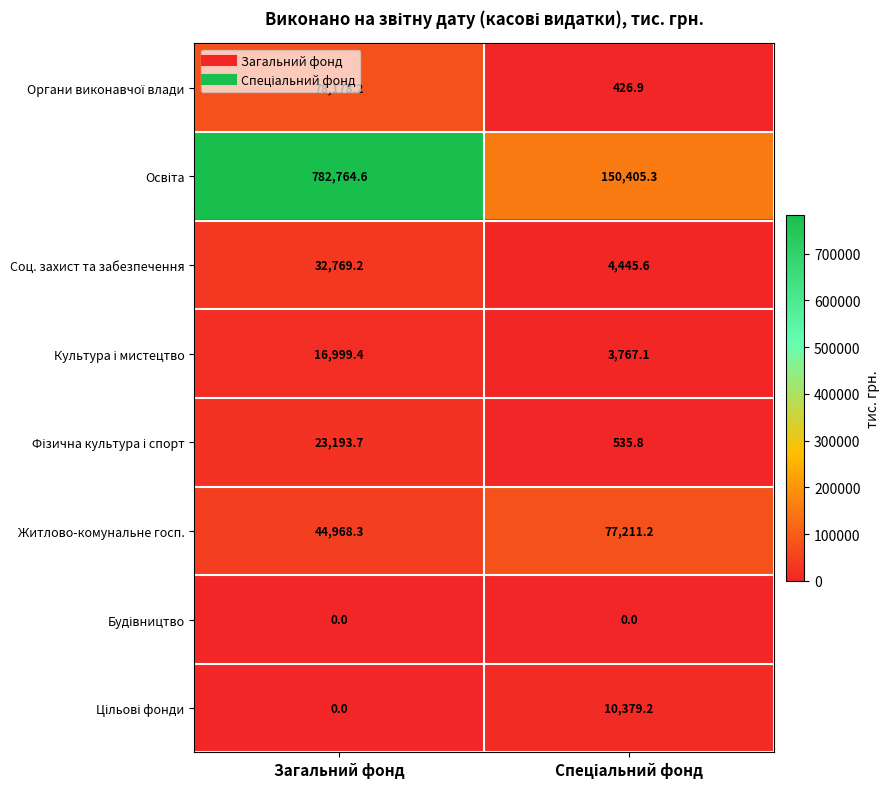

Which label corresponds to the largest value in the chart?

Загальний фонд